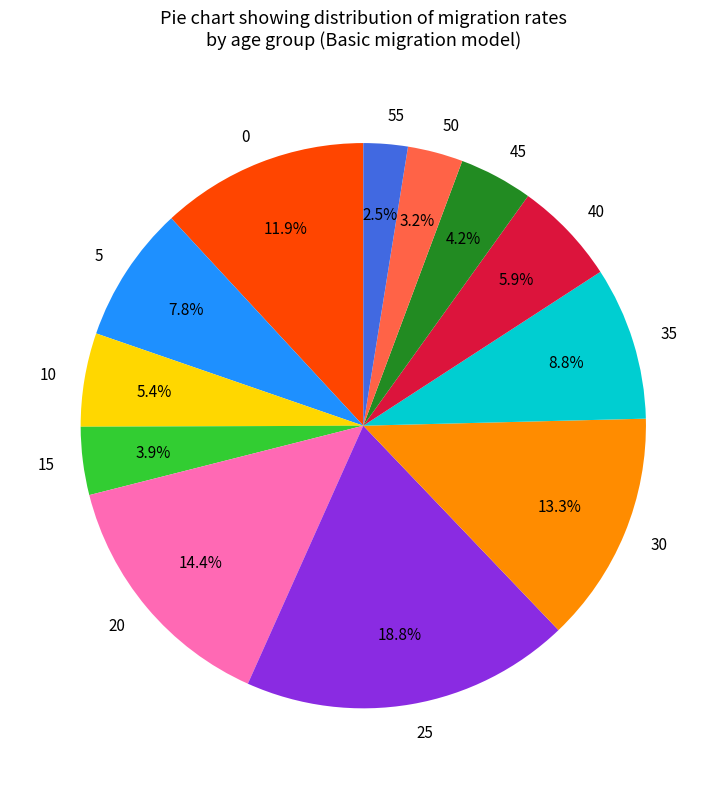

Count the number of slices in the pie.

12